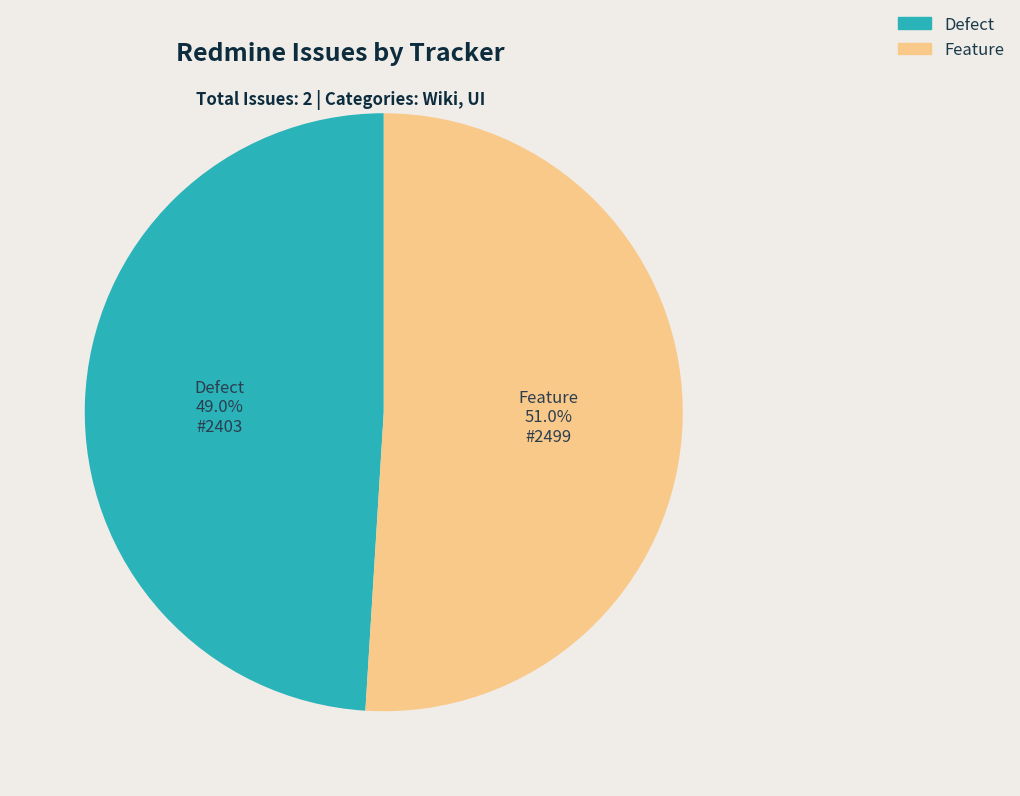

To the nearest percent, what portion does Defect represent?

49%